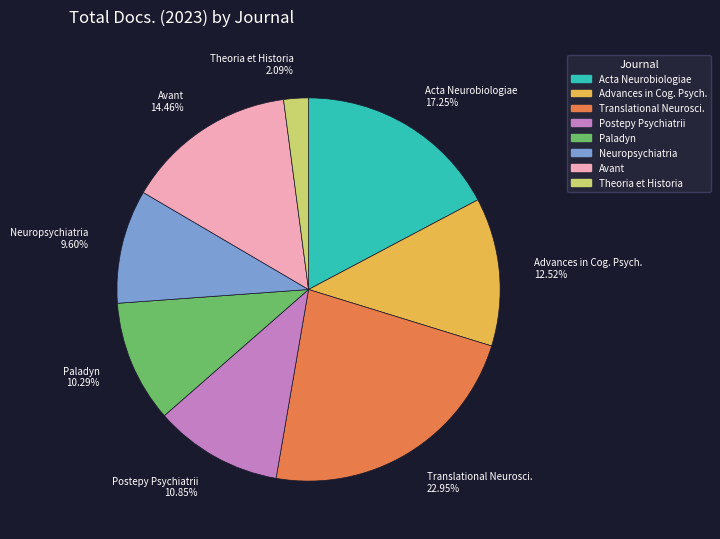

Count the number of slices in the pie.

8